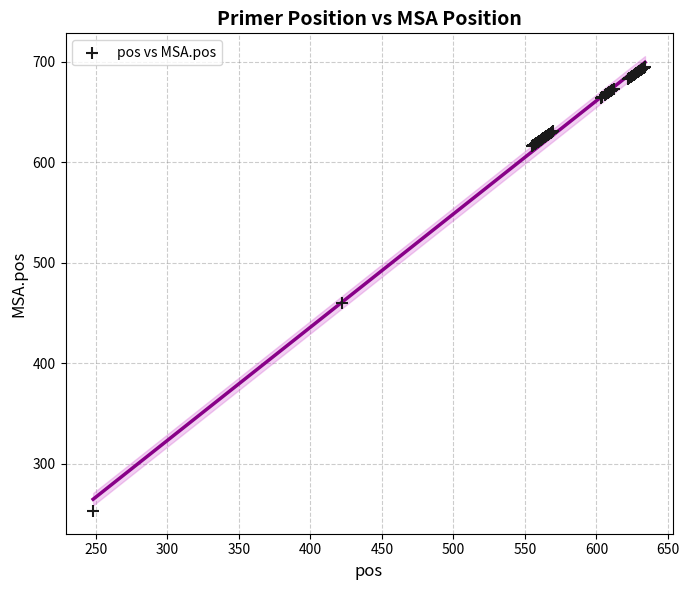

What Y value in the scatter plot is closest to 474?

460